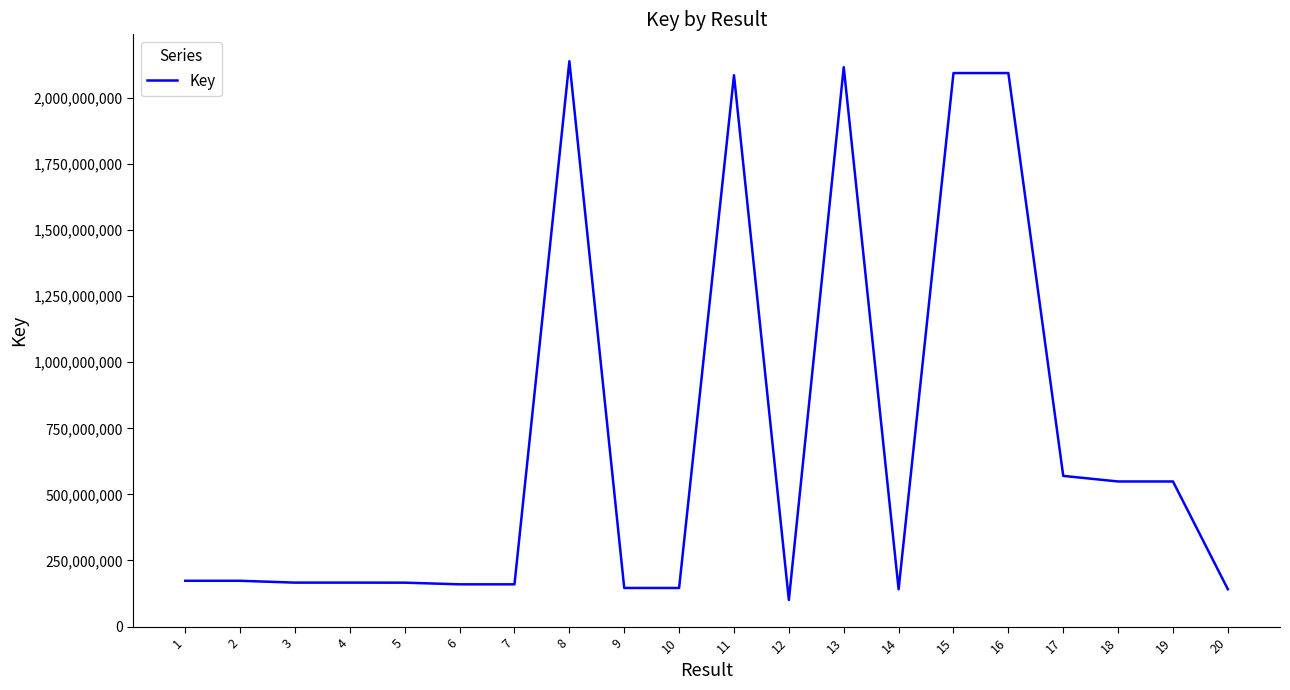

What is the change in value from 7 to 15?

+1934420198